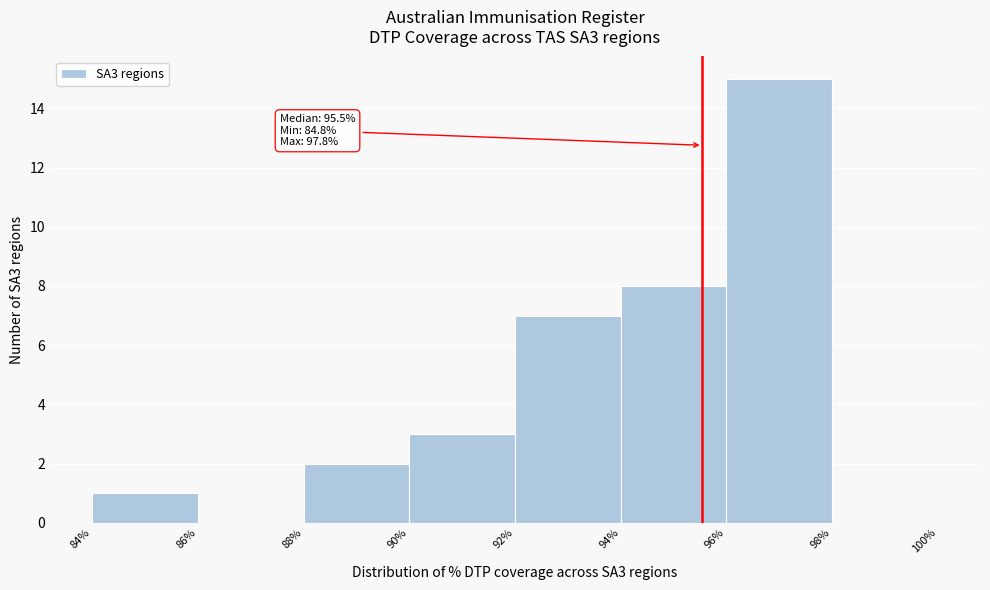

Which range on the x-axis has the tallest bar?

96% to 98%